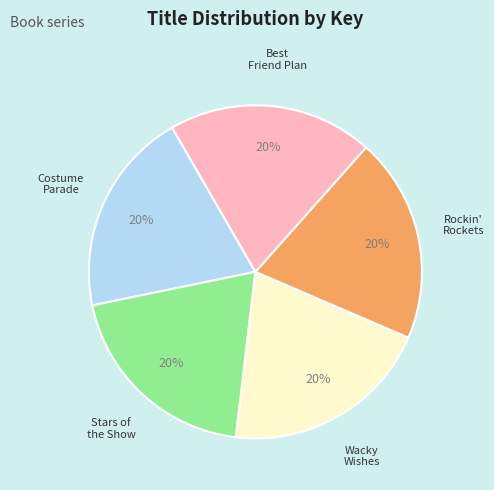

To the nearest percent, what is the average slice percentage?

20%